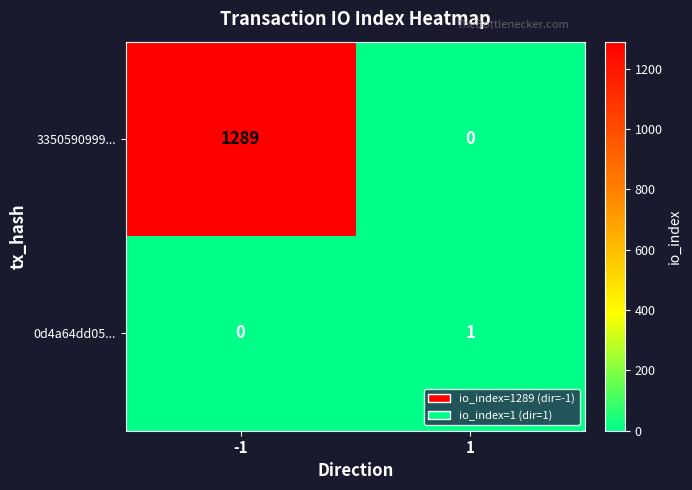

Is it true that 3350590999... equals 1941 at -1?

False